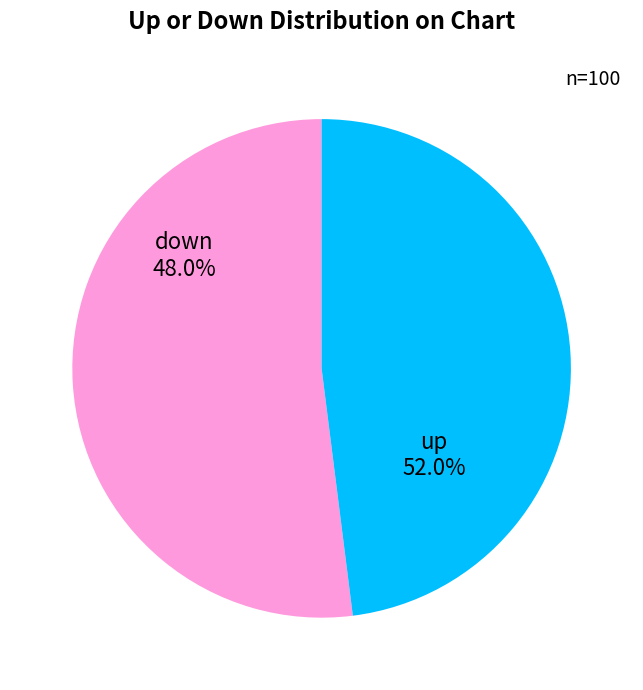

Is it true that up is 52% of the pie?

True